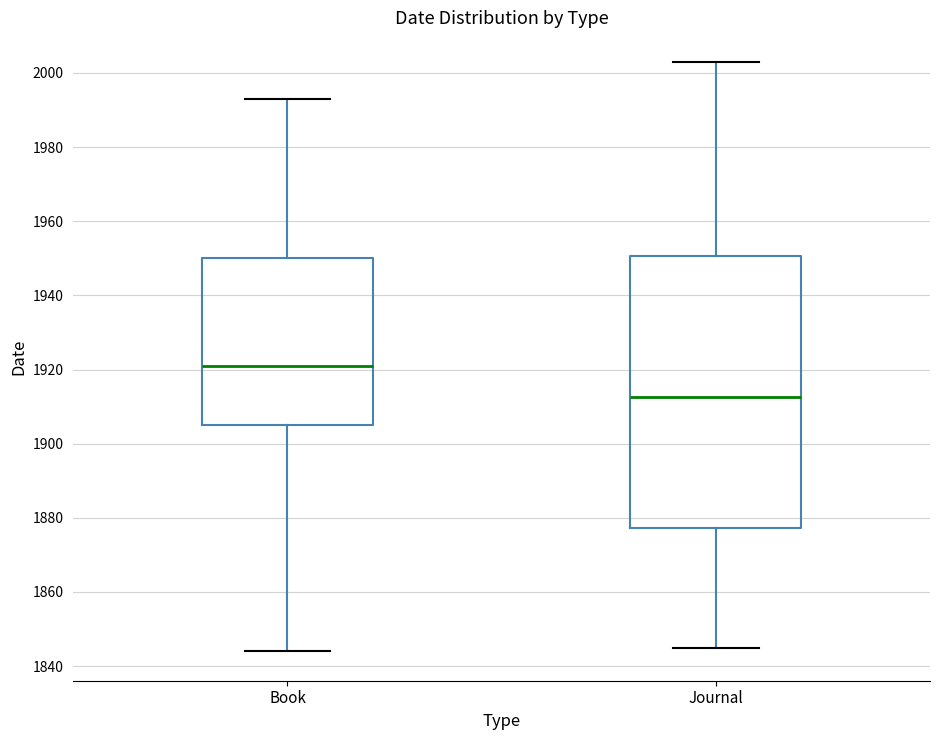

Where does the lower whisker of the box for Book end on the y-axis? The values are not printed on the chart, so give them approximately, as read against the axis.

1844